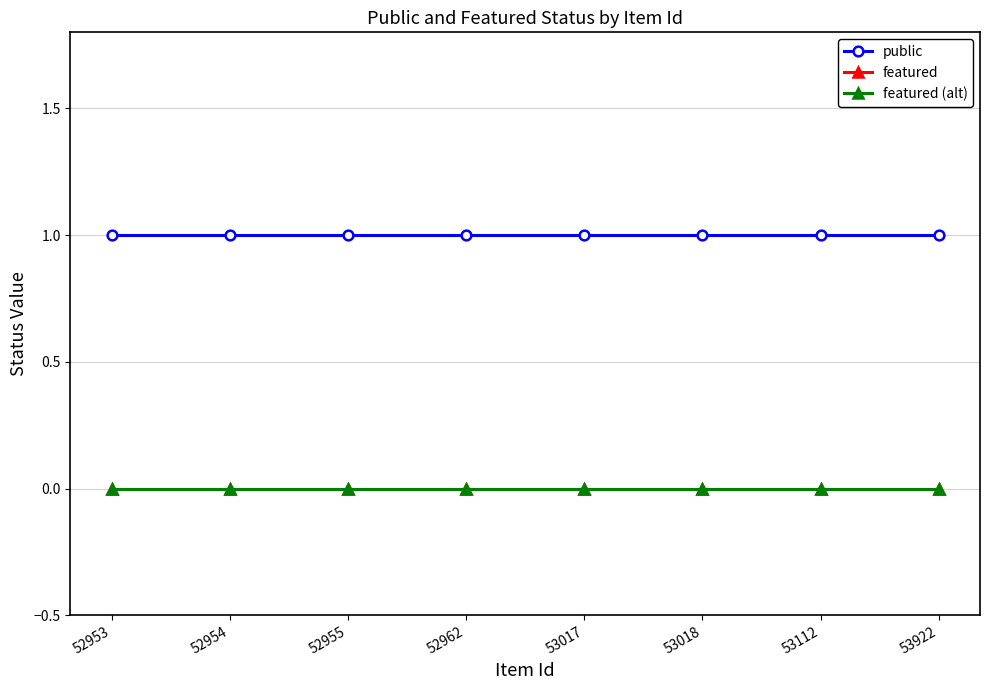

At which label does featured (alt) reach its peak?

52953